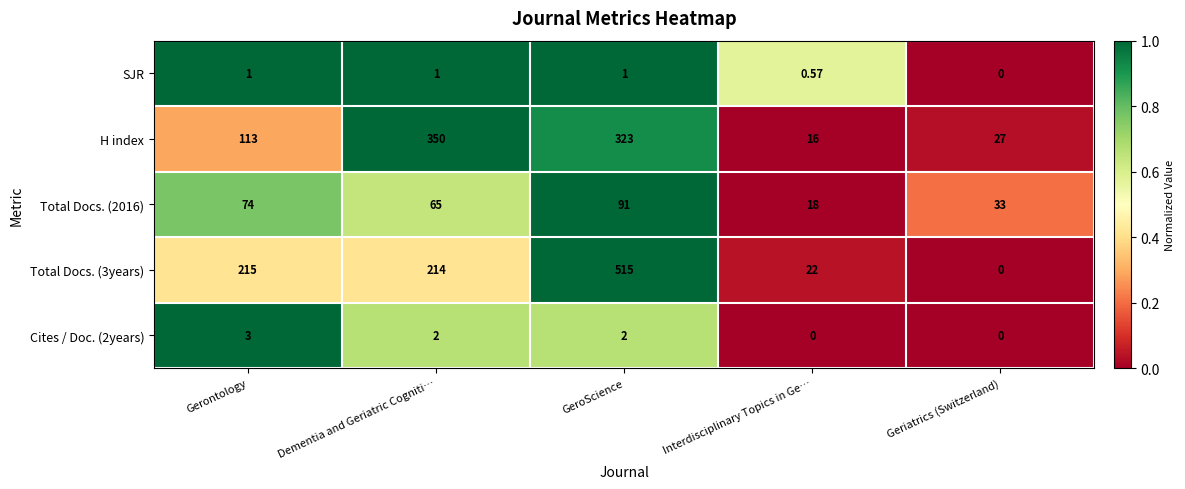

Where does the Cites / Doc. (2years) series first go above 2?

Gerontology